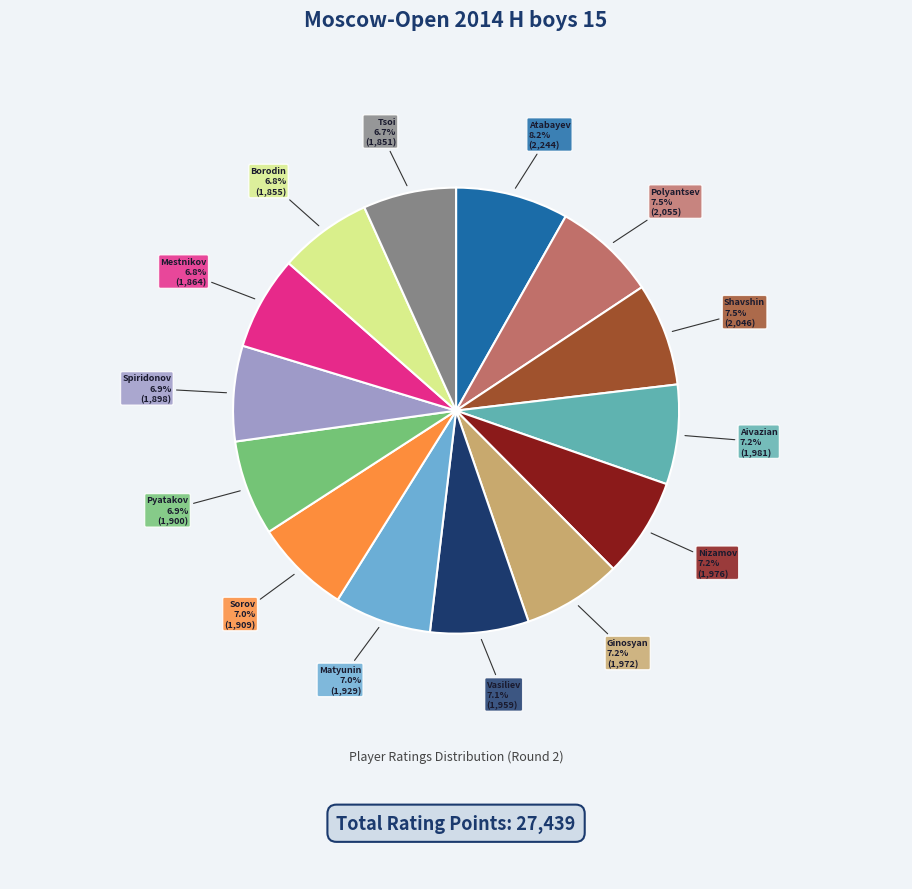

Does any single category account for the majority?

No